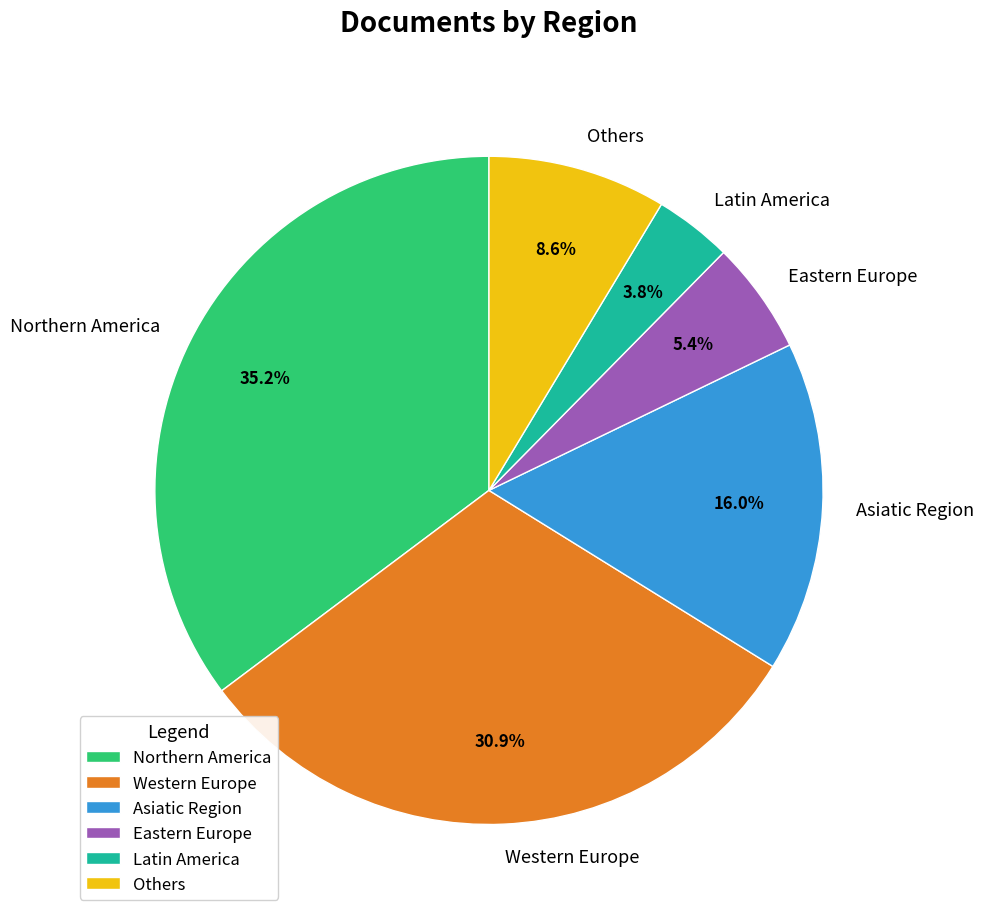

What is the ratio of the value at Western Europe to the value at Eastern Europe?

5.7